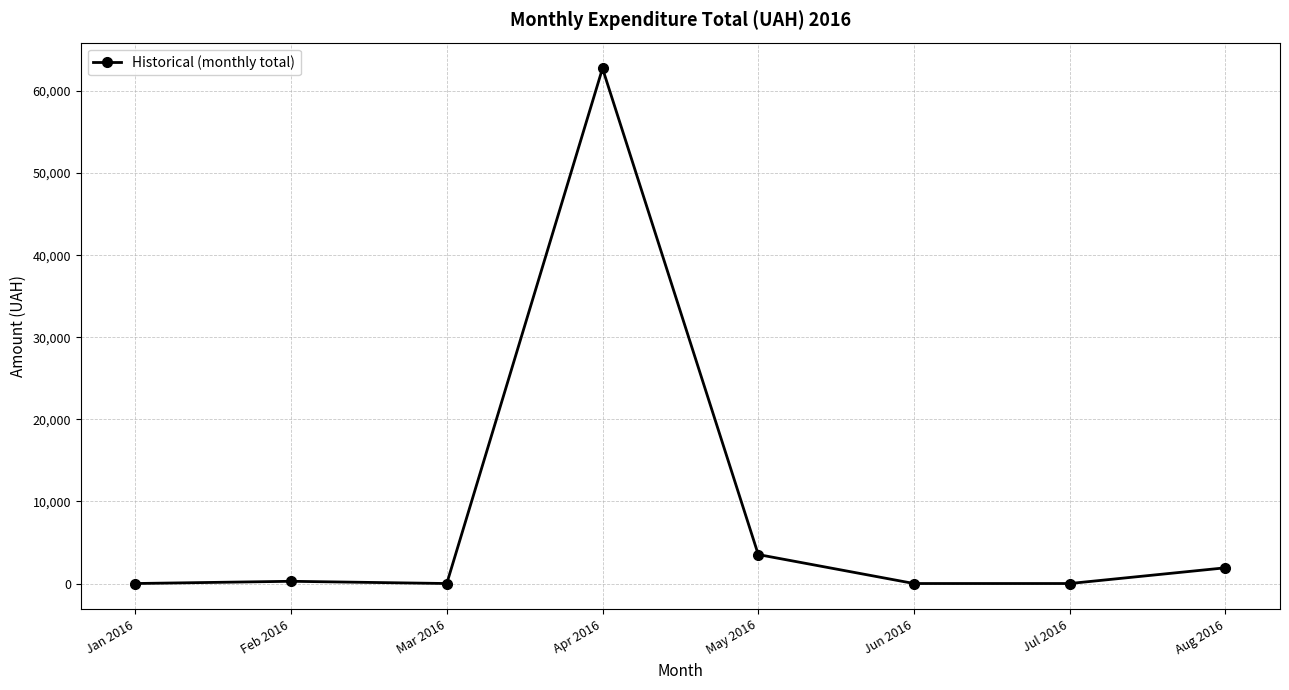

What is the label of the 5th point from the right?

Apr 2016